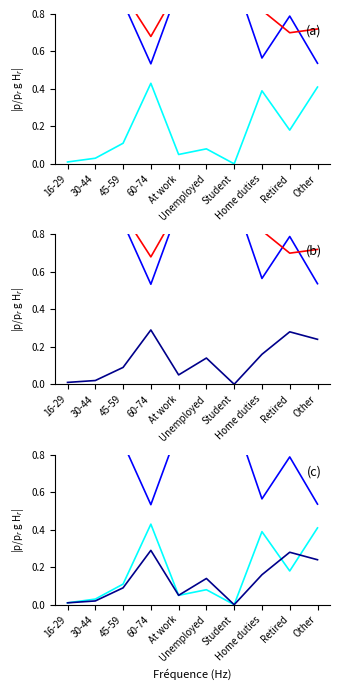

Reading left to right, transcribe all the data shown in this chart.

Used last 3 months 2018: 1.0	1.0	0.9	0.5	0.9	0.9	1.0	0.6	0.8	0.5
Used last 3 months 2019: 1.0	1.0	0.9	0.7	0.9	0.8	1.0	0.8	0.7	0.7
Never used 2018: 0.0	0.0	0.1	0.4	0.1	0.1	0.0	0.4	0.2	0.4
Never used 2019: 0.0	0.0	0.1	0.3	0.1	0.1	0.0	0.2	0.3	0.2